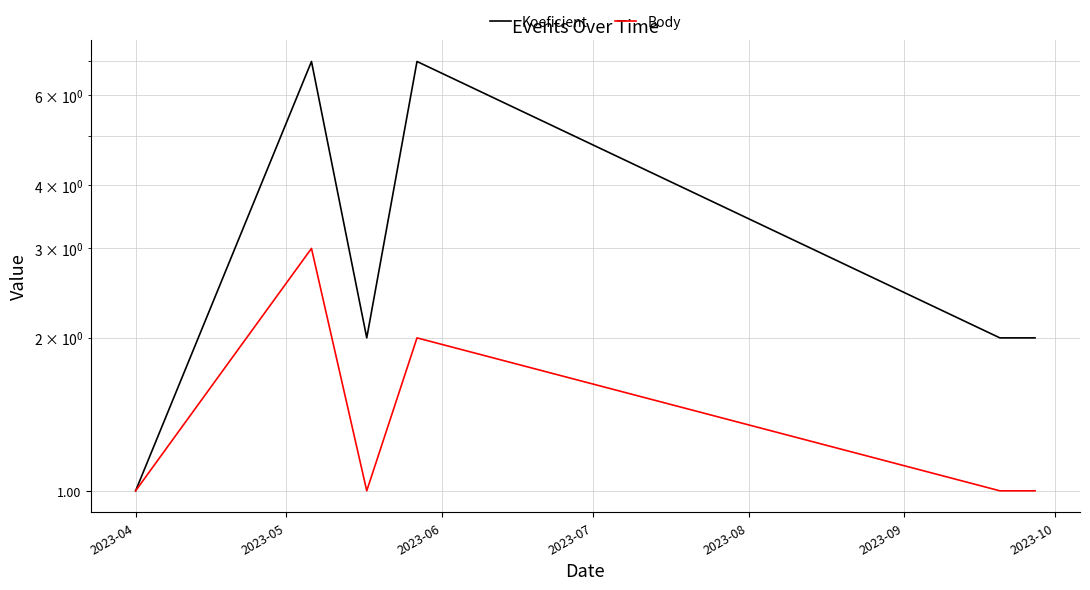

What value does the Koeficient series have at 2023-09?

2